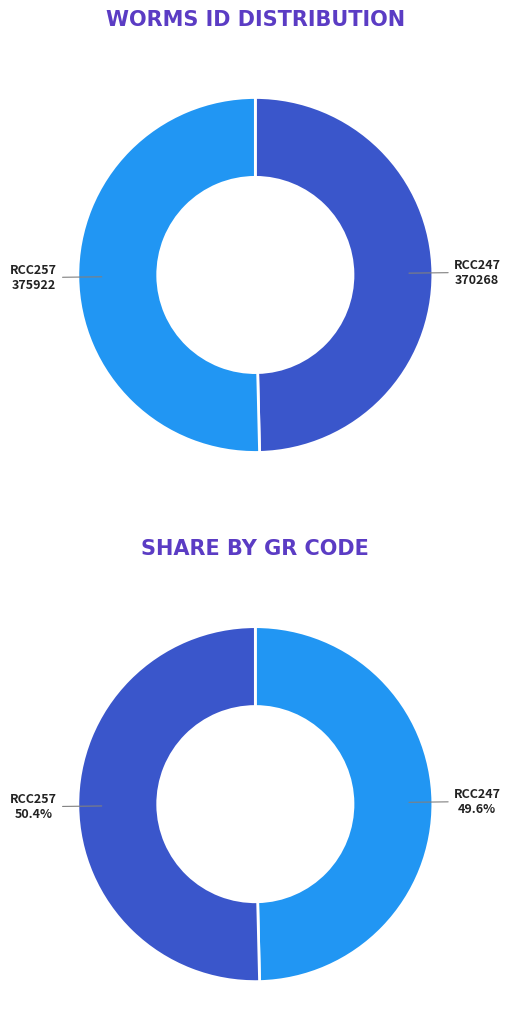

What portion of the pie excludes RCC247?

50.4%